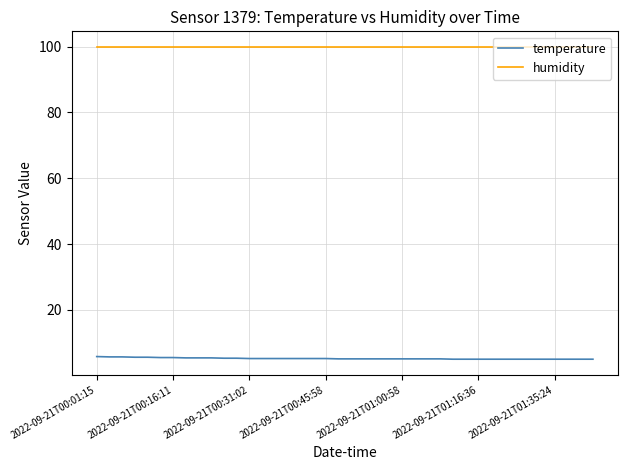

True or false: humidity and temperature intersect in this chart.

False